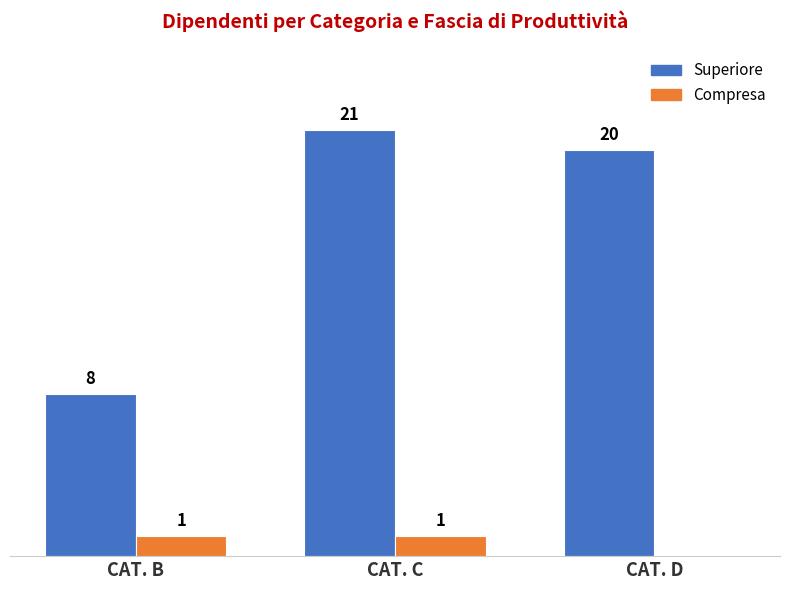

At which category does the chart reach its peak across all series?

CAT. C